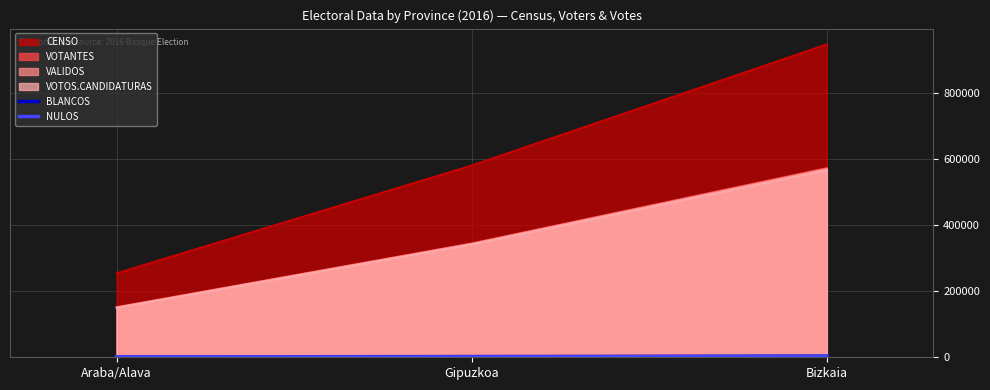

How many lines are shown in the chart?

6